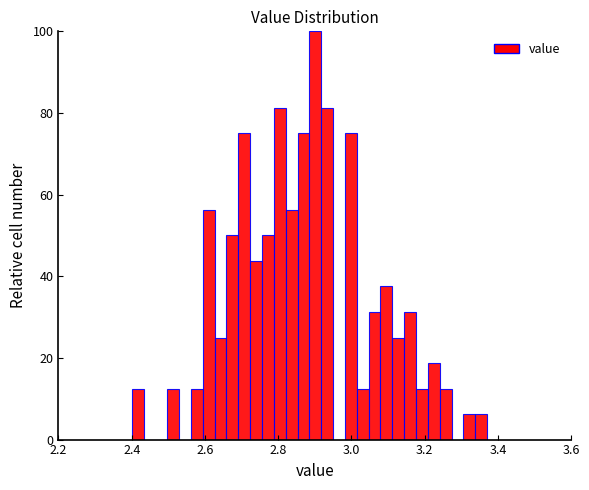

Around what value on the x-axis is the tallest bar? Give the approximate position of its centre, as read against the axis.

2.90